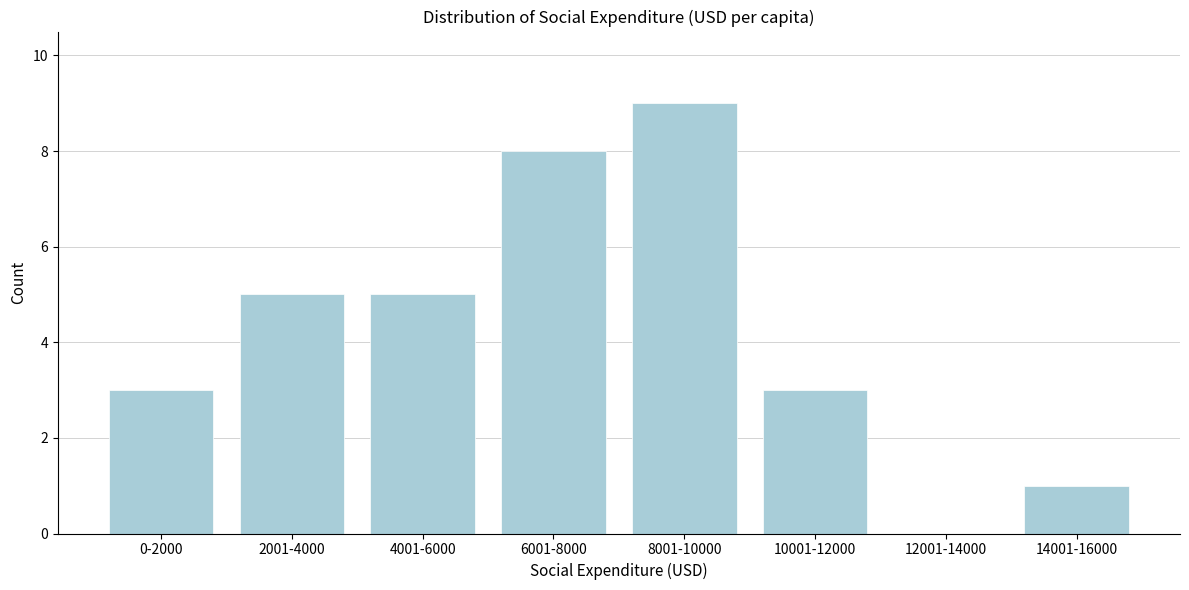

What is the greatest value displayed?

9